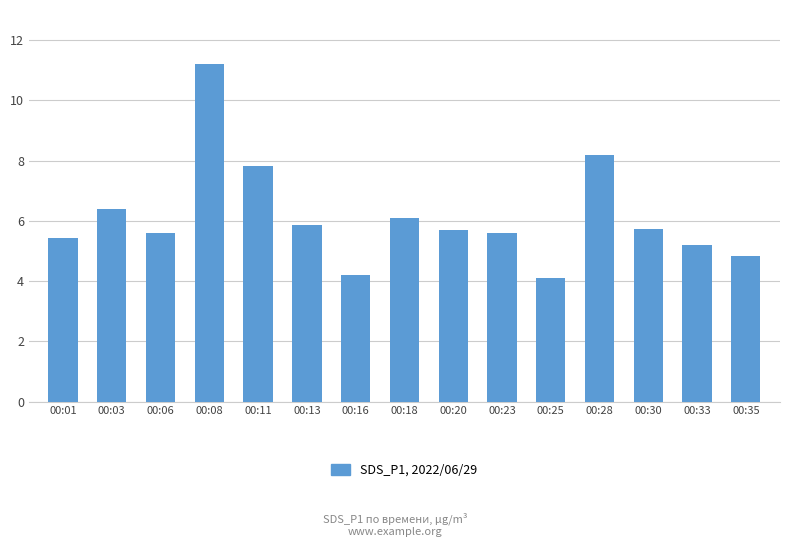

What is the value of the 7th bar from the left?

4.2